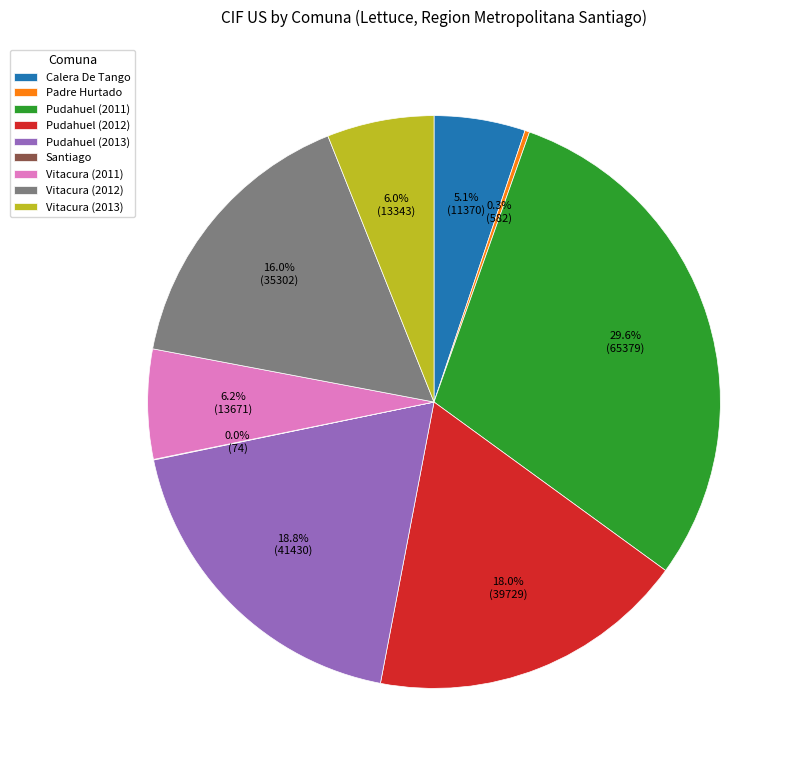

Which has a higher value, Vitacura (2011) or Pudahuel (2013)?

Pudahuel (2013)